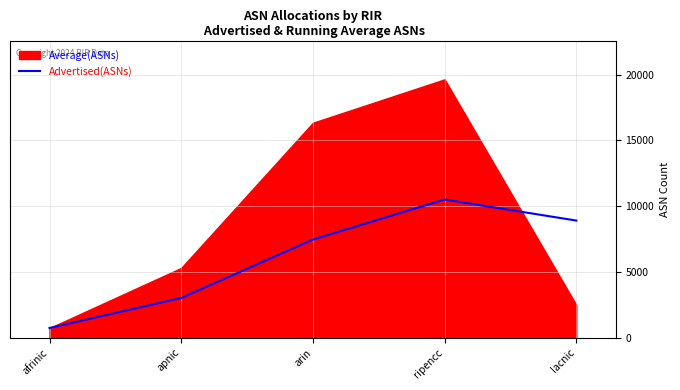

How many data points does each series have?

5